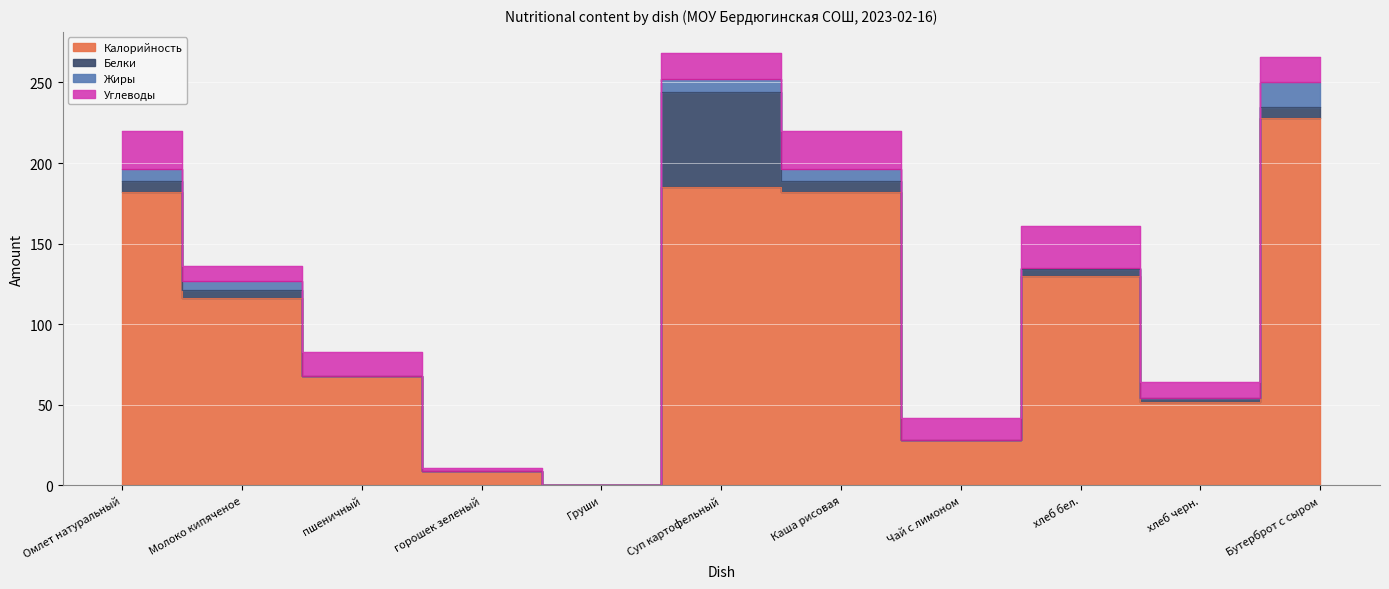

Which series changed the most between Груши and Каша рисовая?

Калорийность